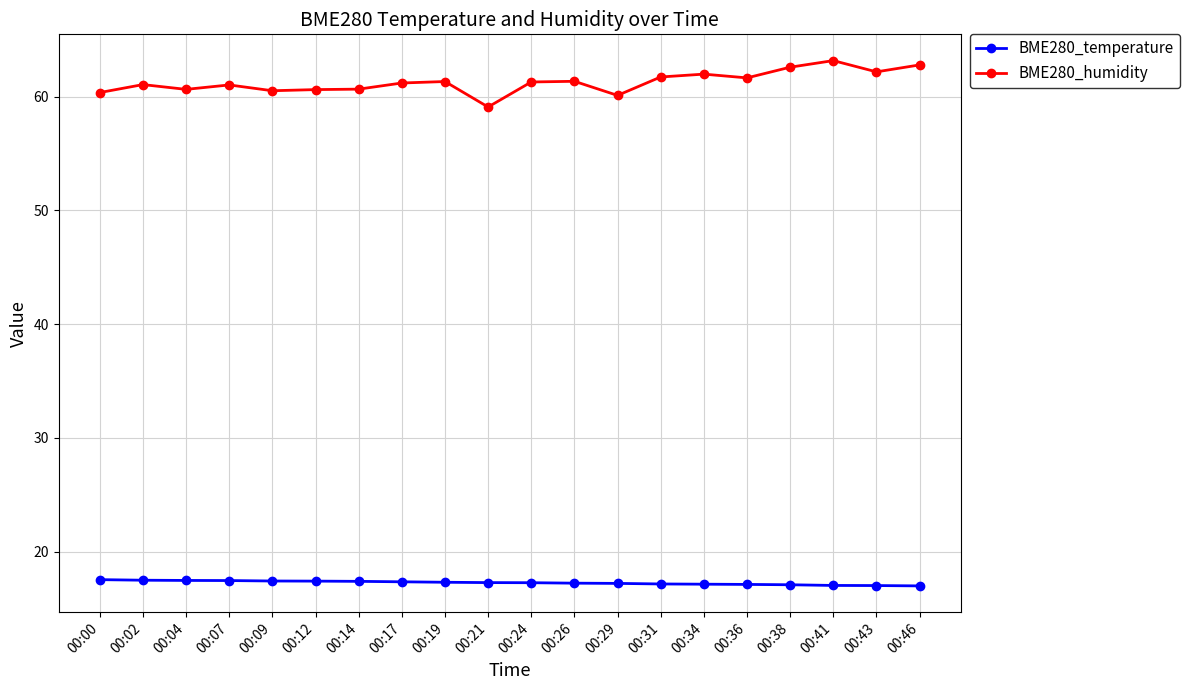

Count the number of categories in the chart.

20